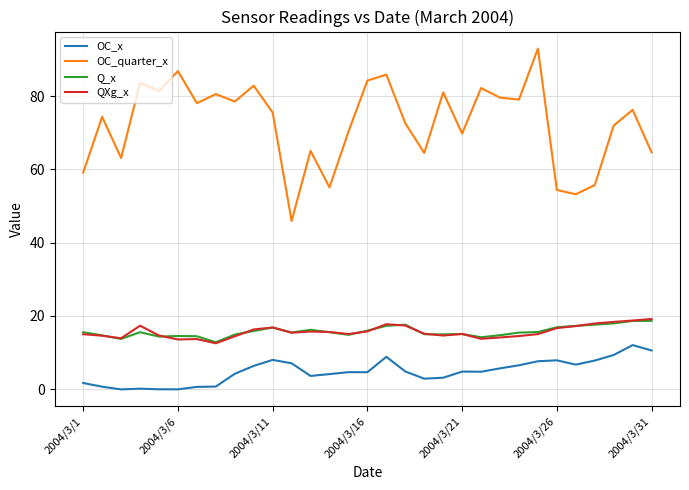

What is the minimum value for QXg_x?

12.5